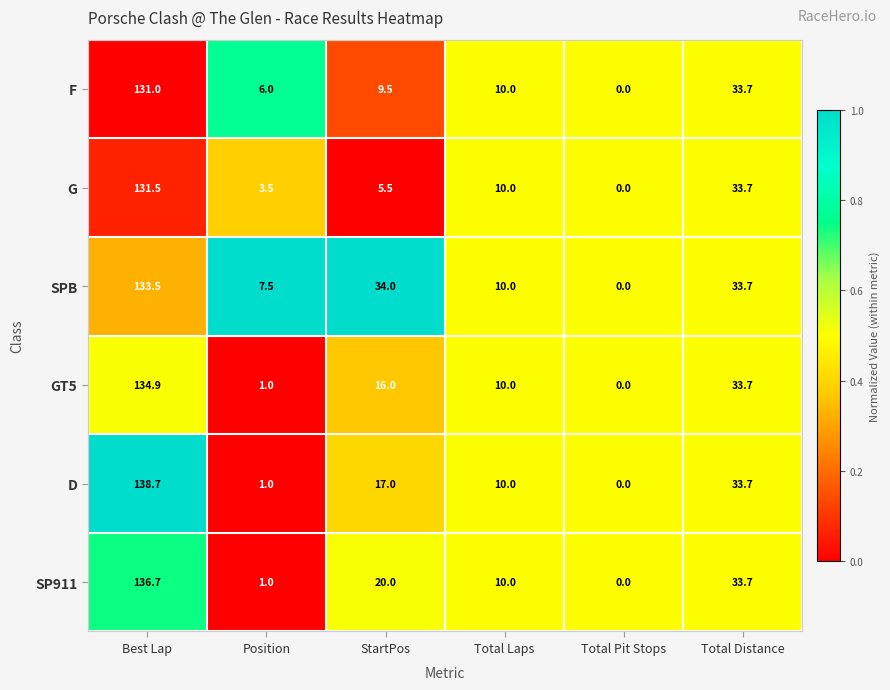

Which label corresponds to the smallest value in the chart?

Total Pit Stops